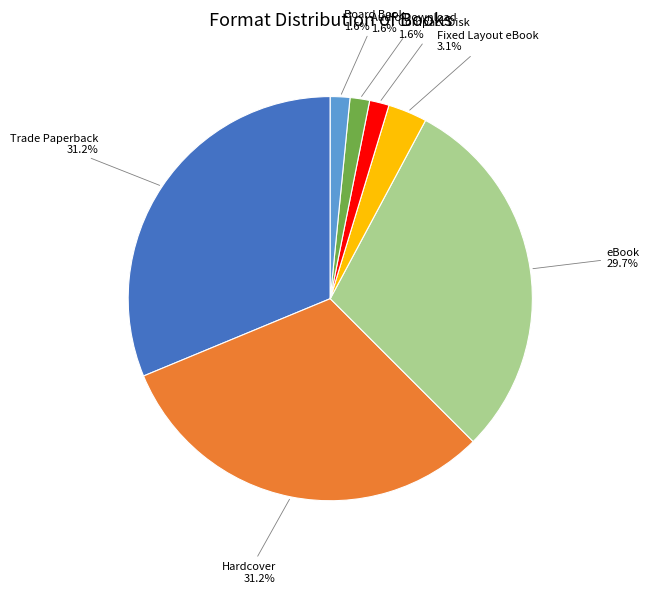

To the nearest percent, what is the difference between the largest and smallest slice percentages?

30%